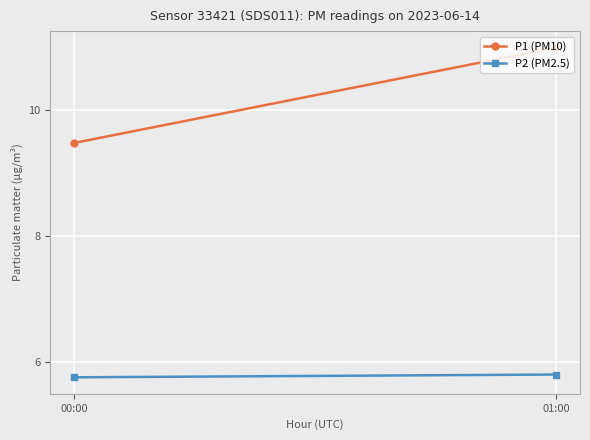

What position from the right is 01:00?

1